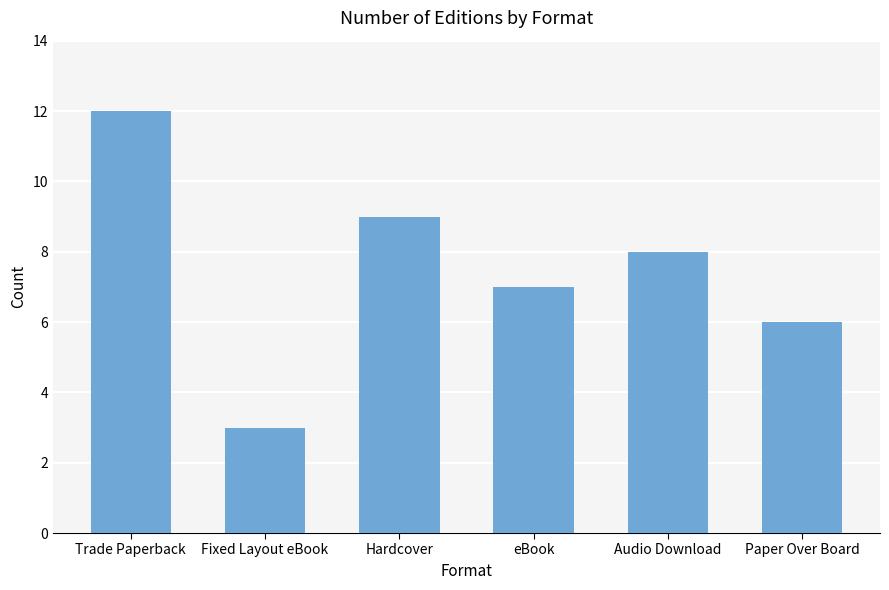

What is the ratio of the value at Audio Download to the value at Trade Paperback?

0.7